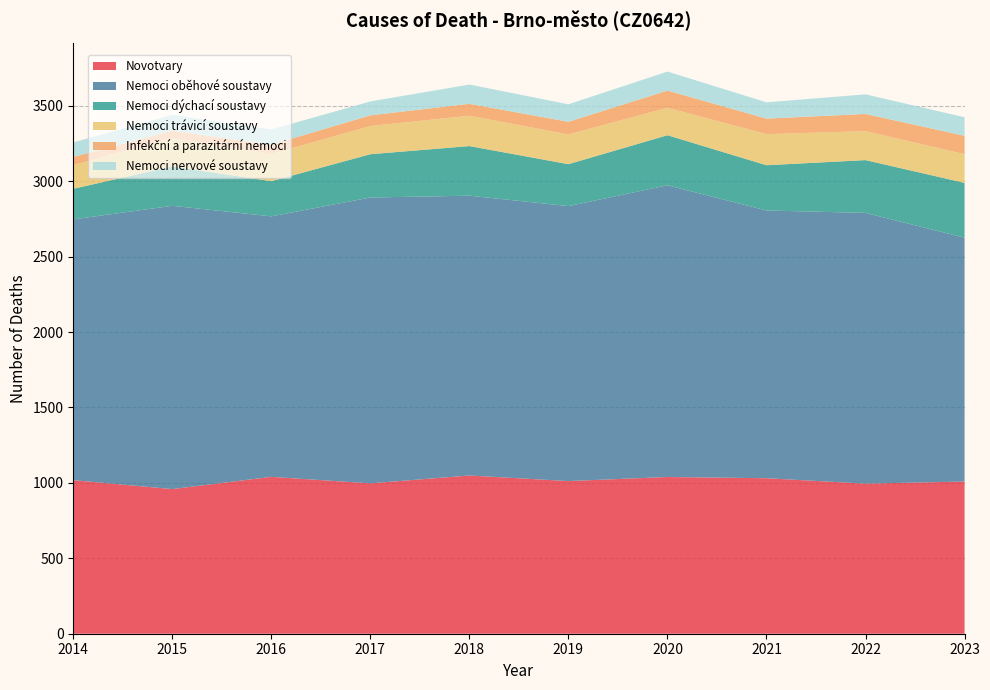

Reading left to right, what are all the values shown in this chart?

Novotvary: 1018	959	1040	997	1049	1012	1039	1031	995	1009
Nemoci oběhové soustavy: 1729	1878	1727	1895	1855	1823	1934	1775	1795	1617
Nemoci dýchací soustavy: 203	261	233	287	329	278	332	300	350	363
Nemoci trávicí soustavy: 157	189	180	187	201	197	182	206	192	190
Infekční a parazitární nemoci: 54	48	62	71	79	84	114	103	114	122
Nemoci nervové soustavy: 96	105	101	92	128	116	126	108	130	123